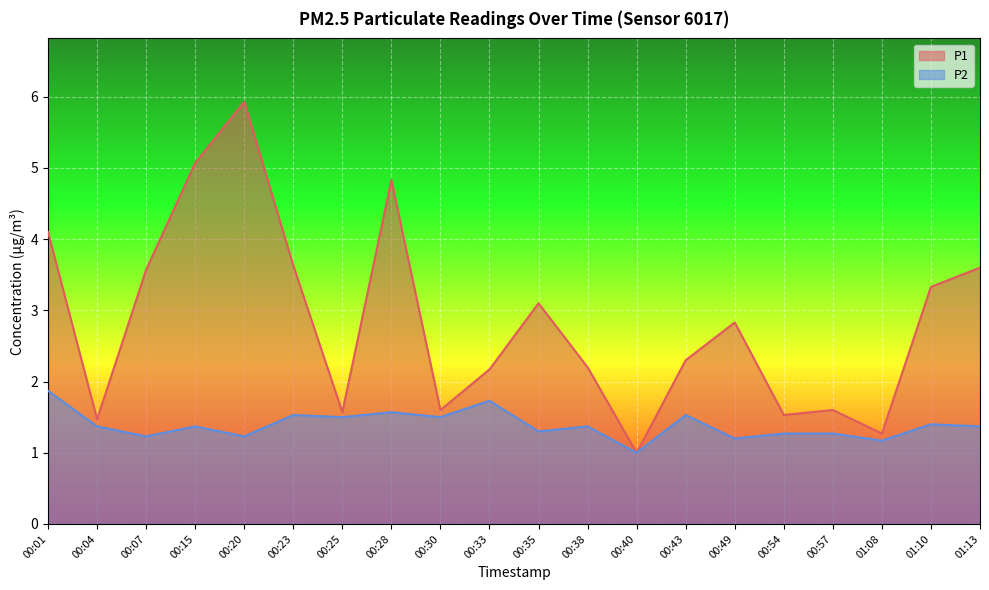

How many distinct data groups are displayed?

2